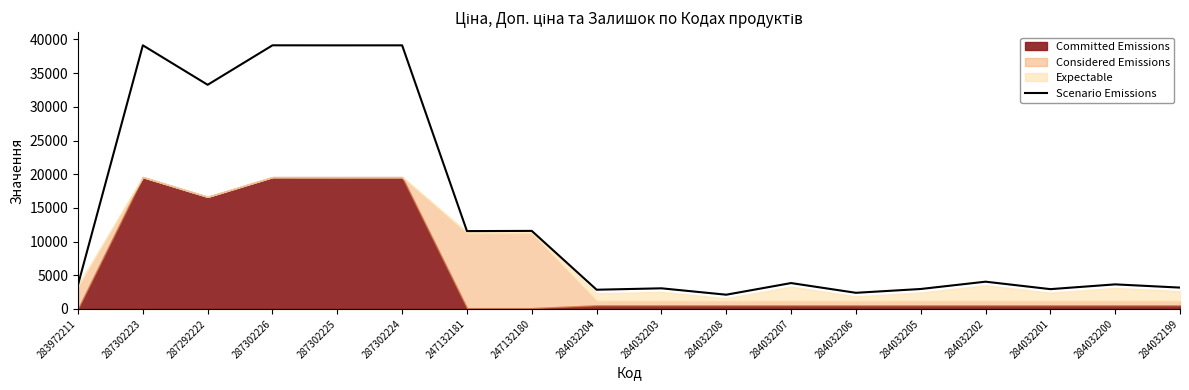

What is the average value?

13752.1